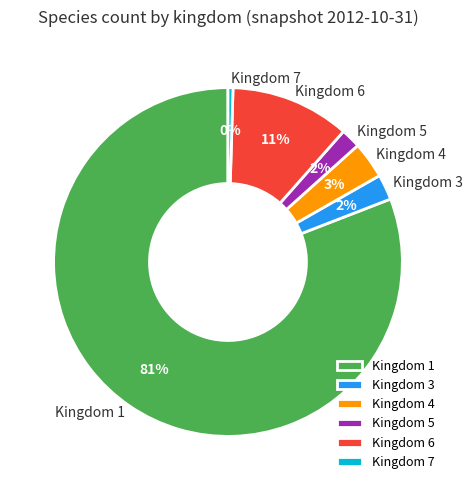

How many slices are in this pie chart?

6